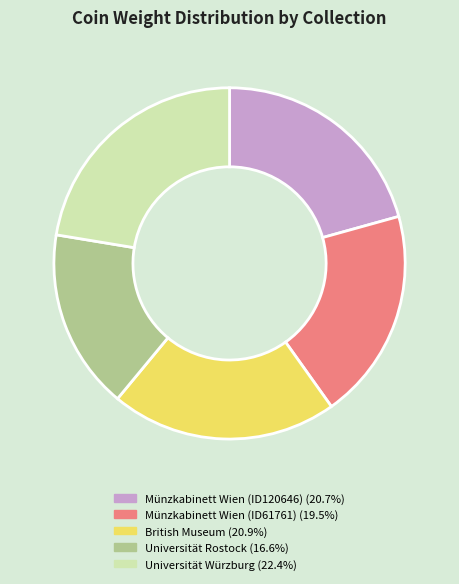

Approximately how many times larger is the value at British Museum (20.9%) compared to Universität Würzburg (22.4%)?

0.9